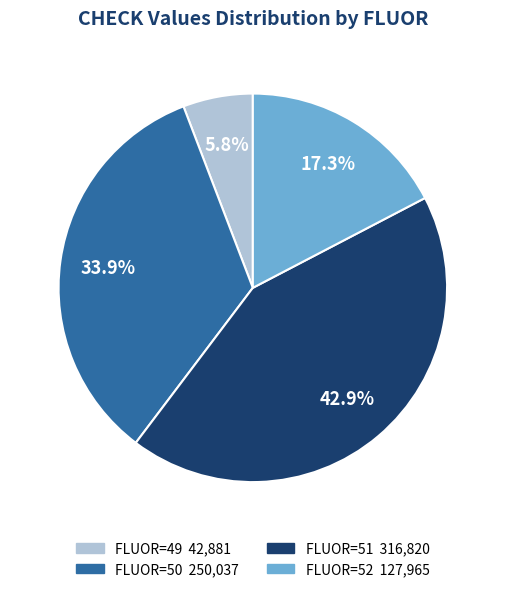

How many slices are in this pie chart?

4